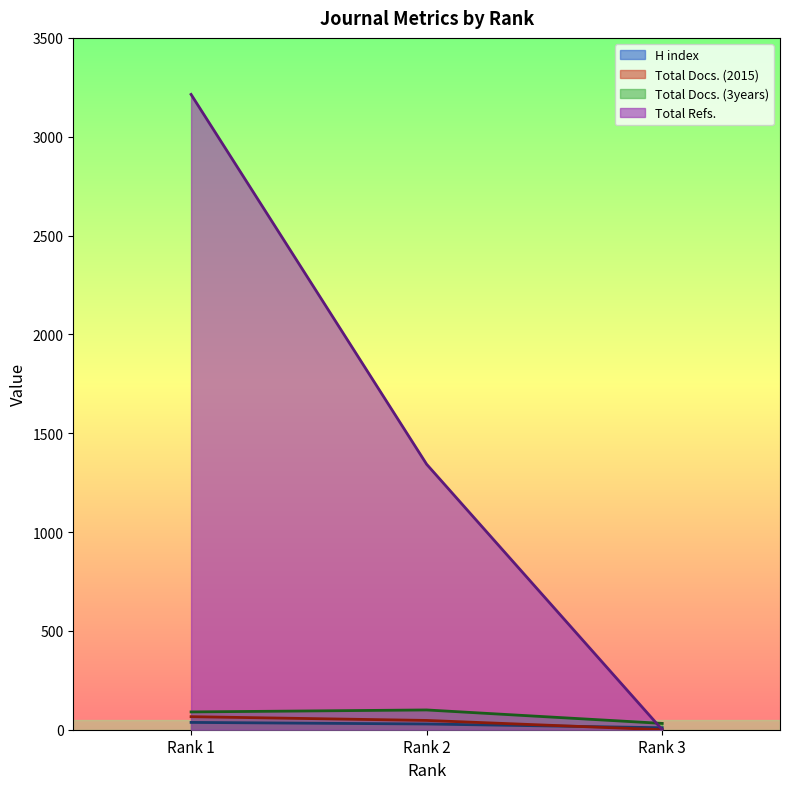

Is the value of Total Refs. at Rank 3 greater than the value of Total Docs. (2015) at Rank 2?

No